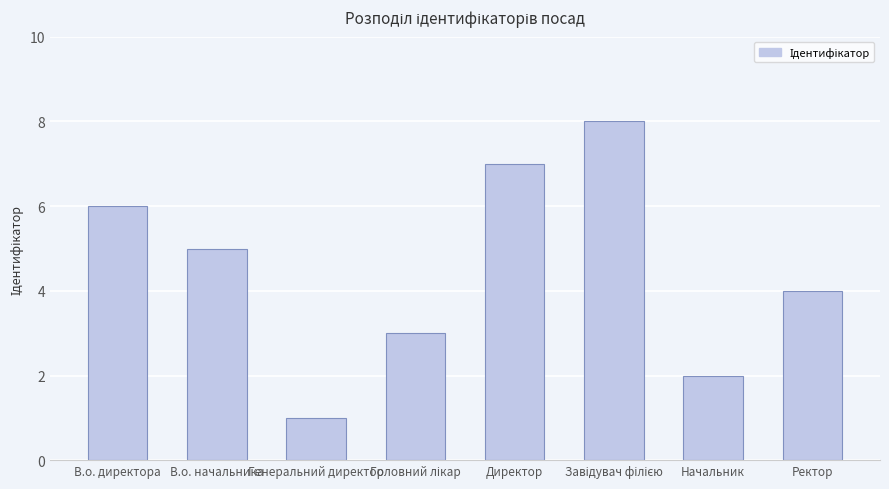

The chart shows a value of 2 at Директор. True or false?

False